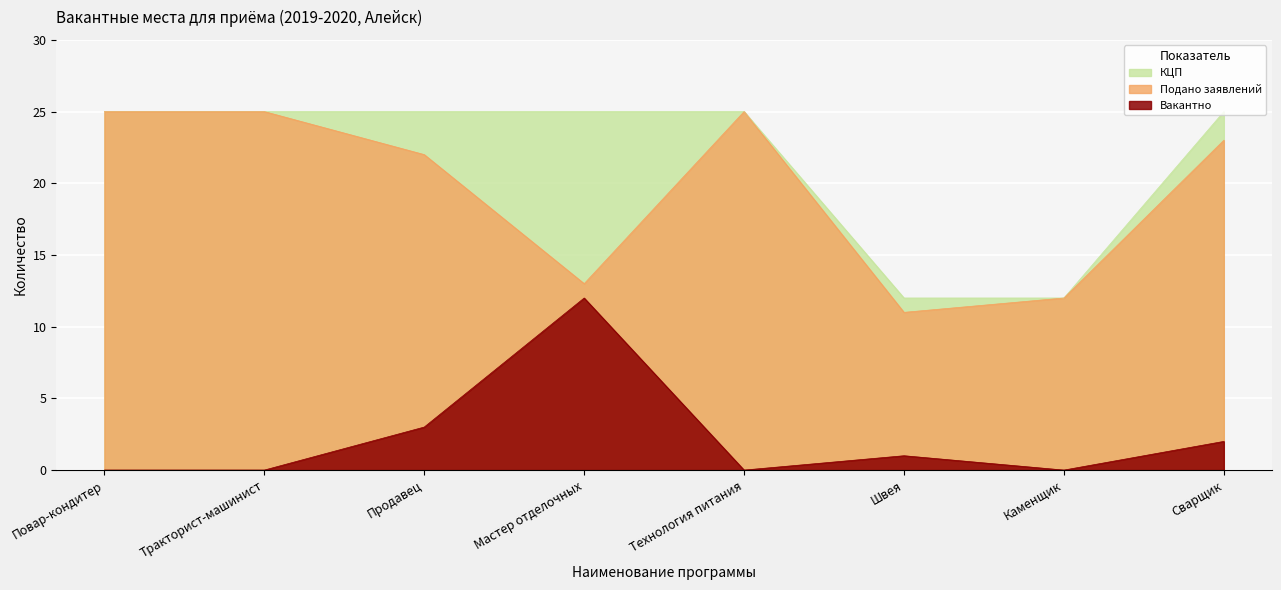

How many categories are shown in the chart?

8